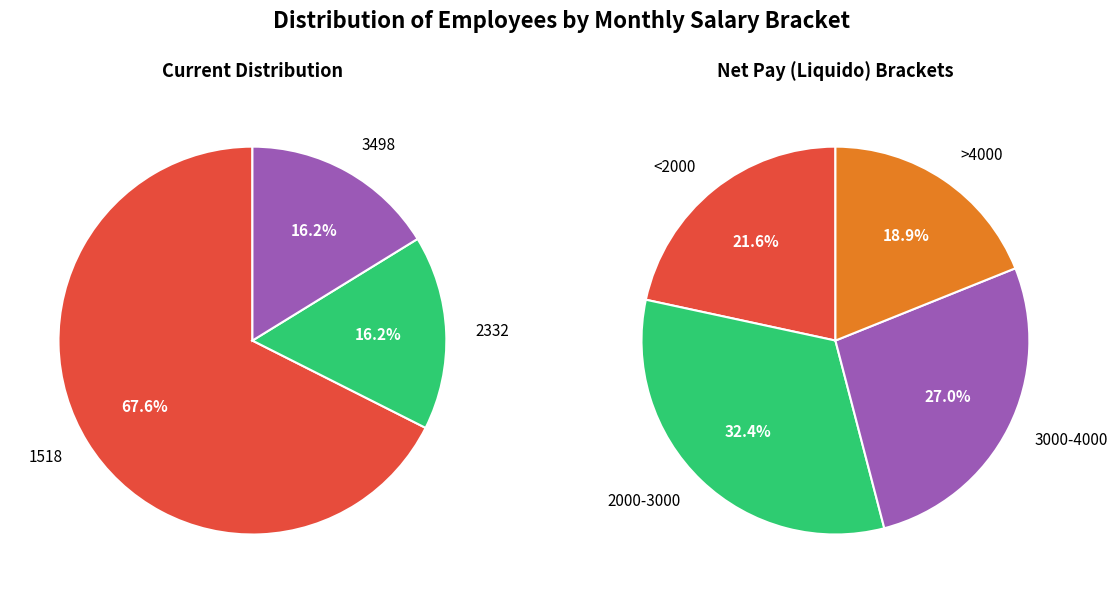

Combined, do 32 and 17 account for over 50%?

No